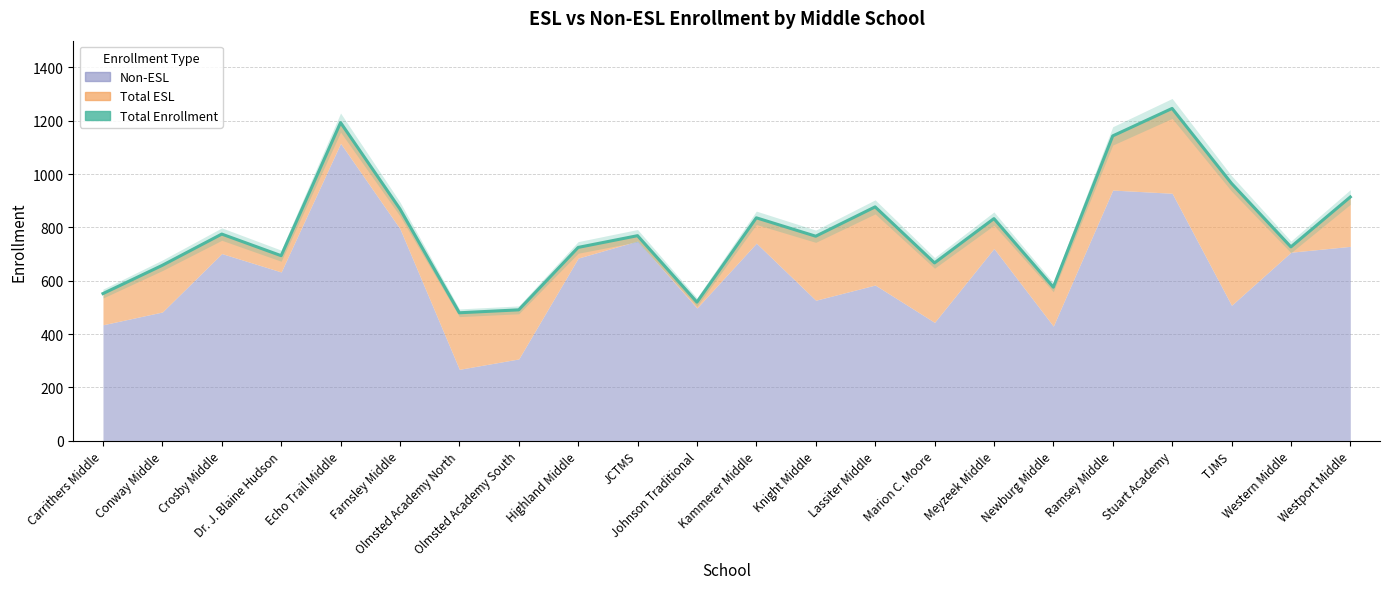

Which category has the lowest value across all series?

Olmsted Academy North